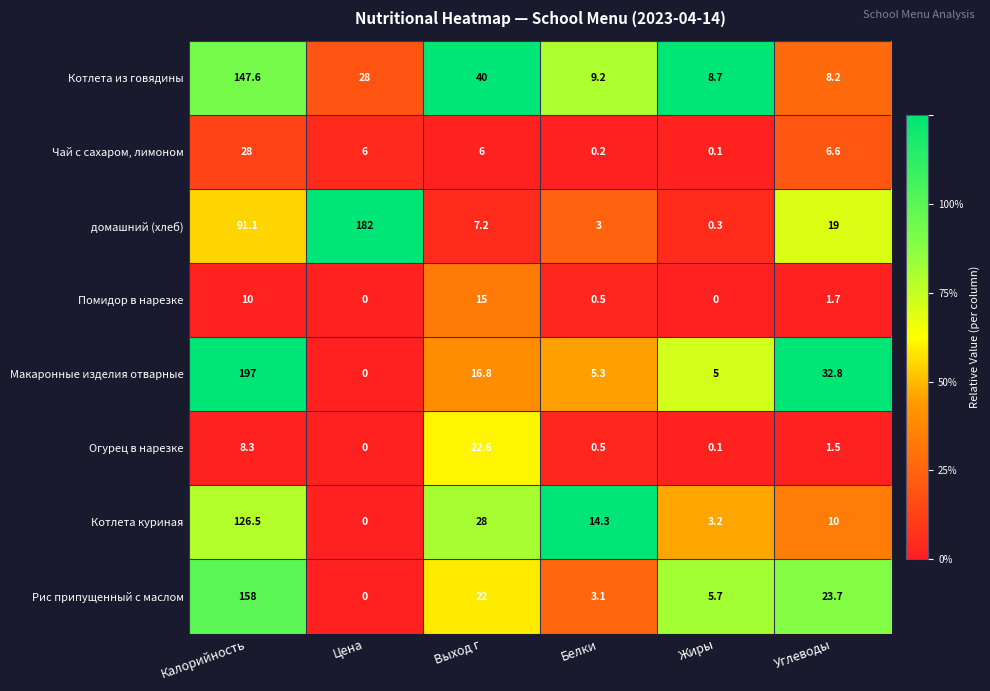

At which label is Макаронные изделия отварные closest to 98?

Углеводы